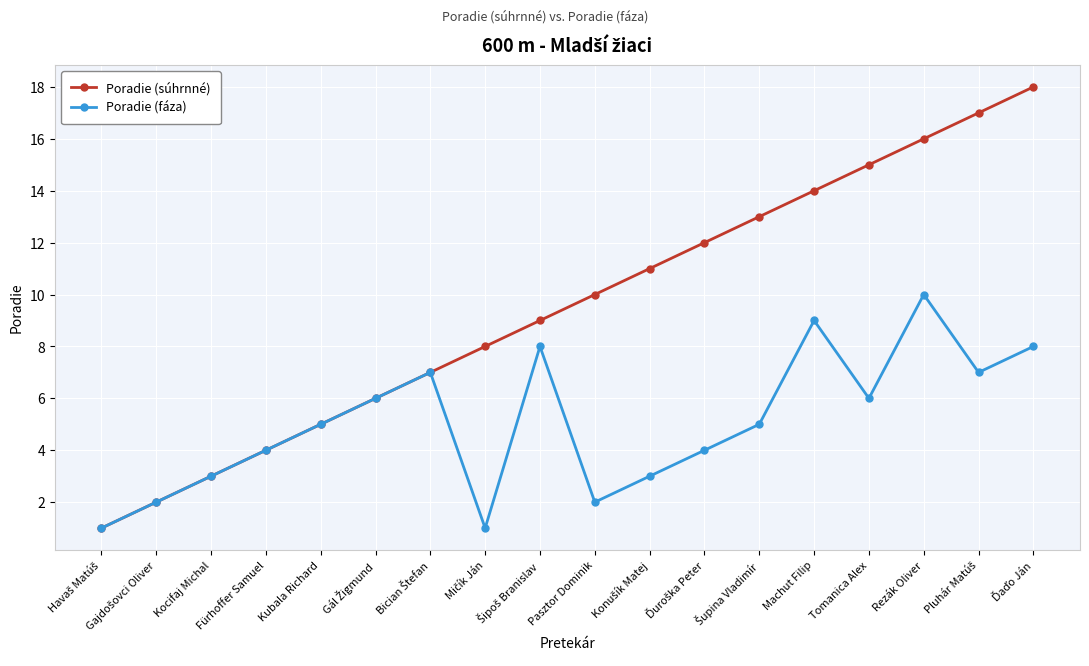

Which series has the largest total across all categories?

Poradie (súhrnné)